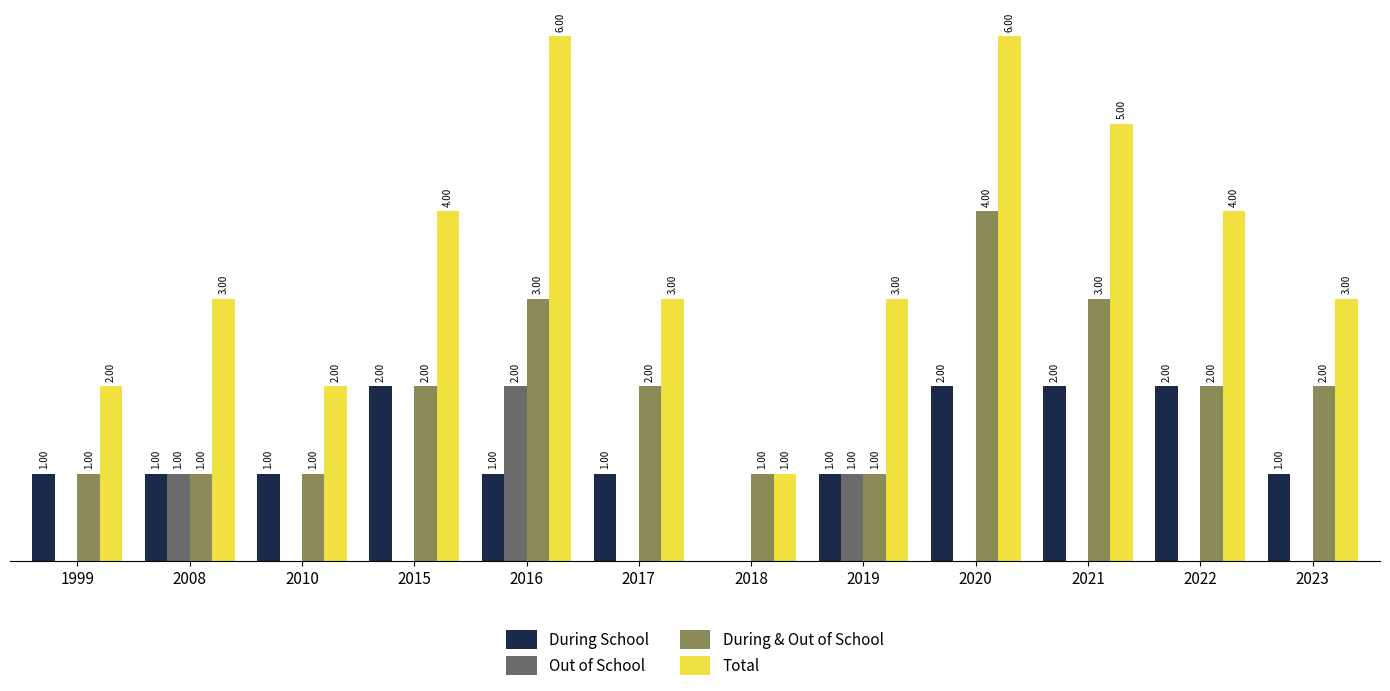

Is the value of Total at 2023 greater than the value of During School at 2010?

Yes